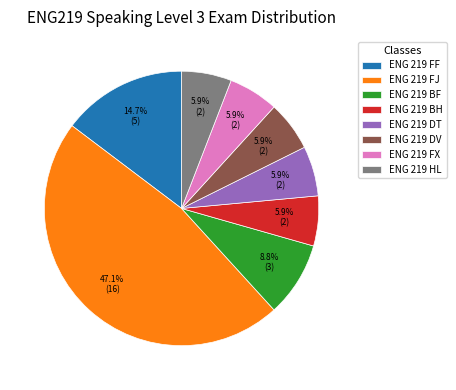

Between ENG 219 BF and ENG 219 FX, which is larger?

ENG 219 BF